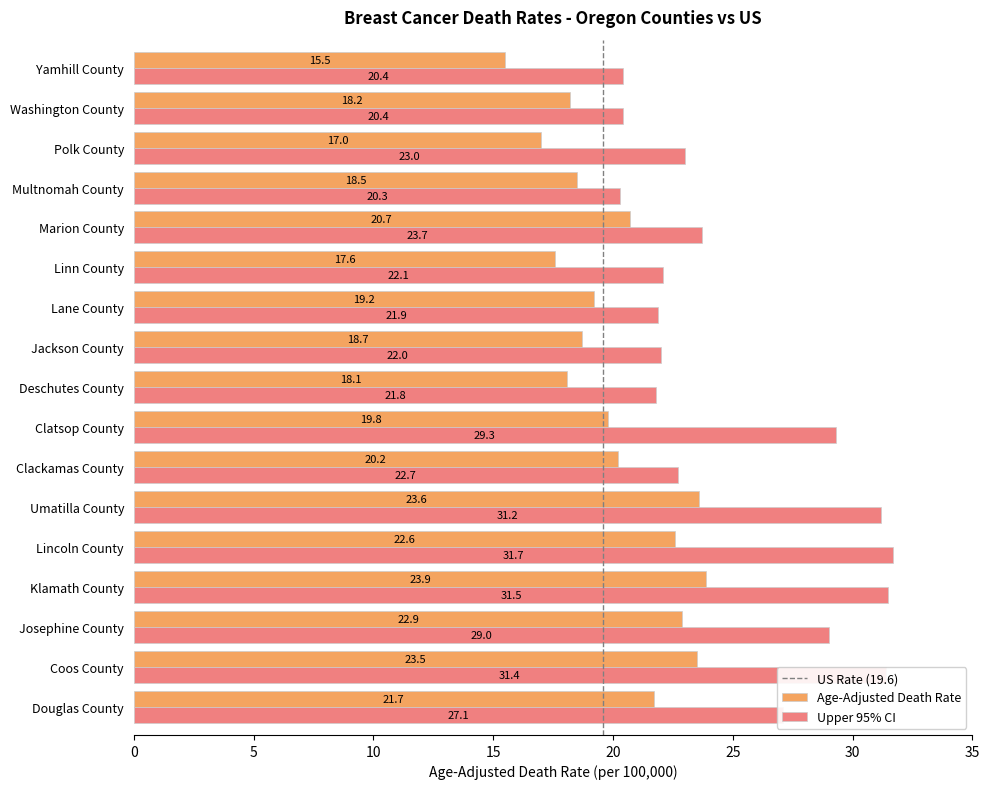

What is the smallest value displayed?

15.5